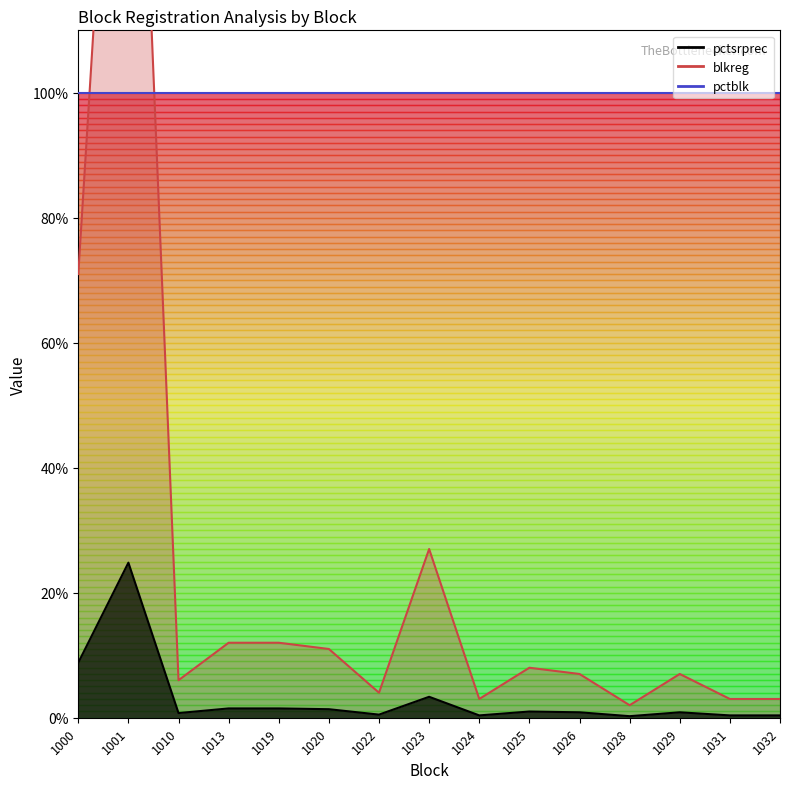

True or false: pctsrprec and blkreg cross at least once.

False